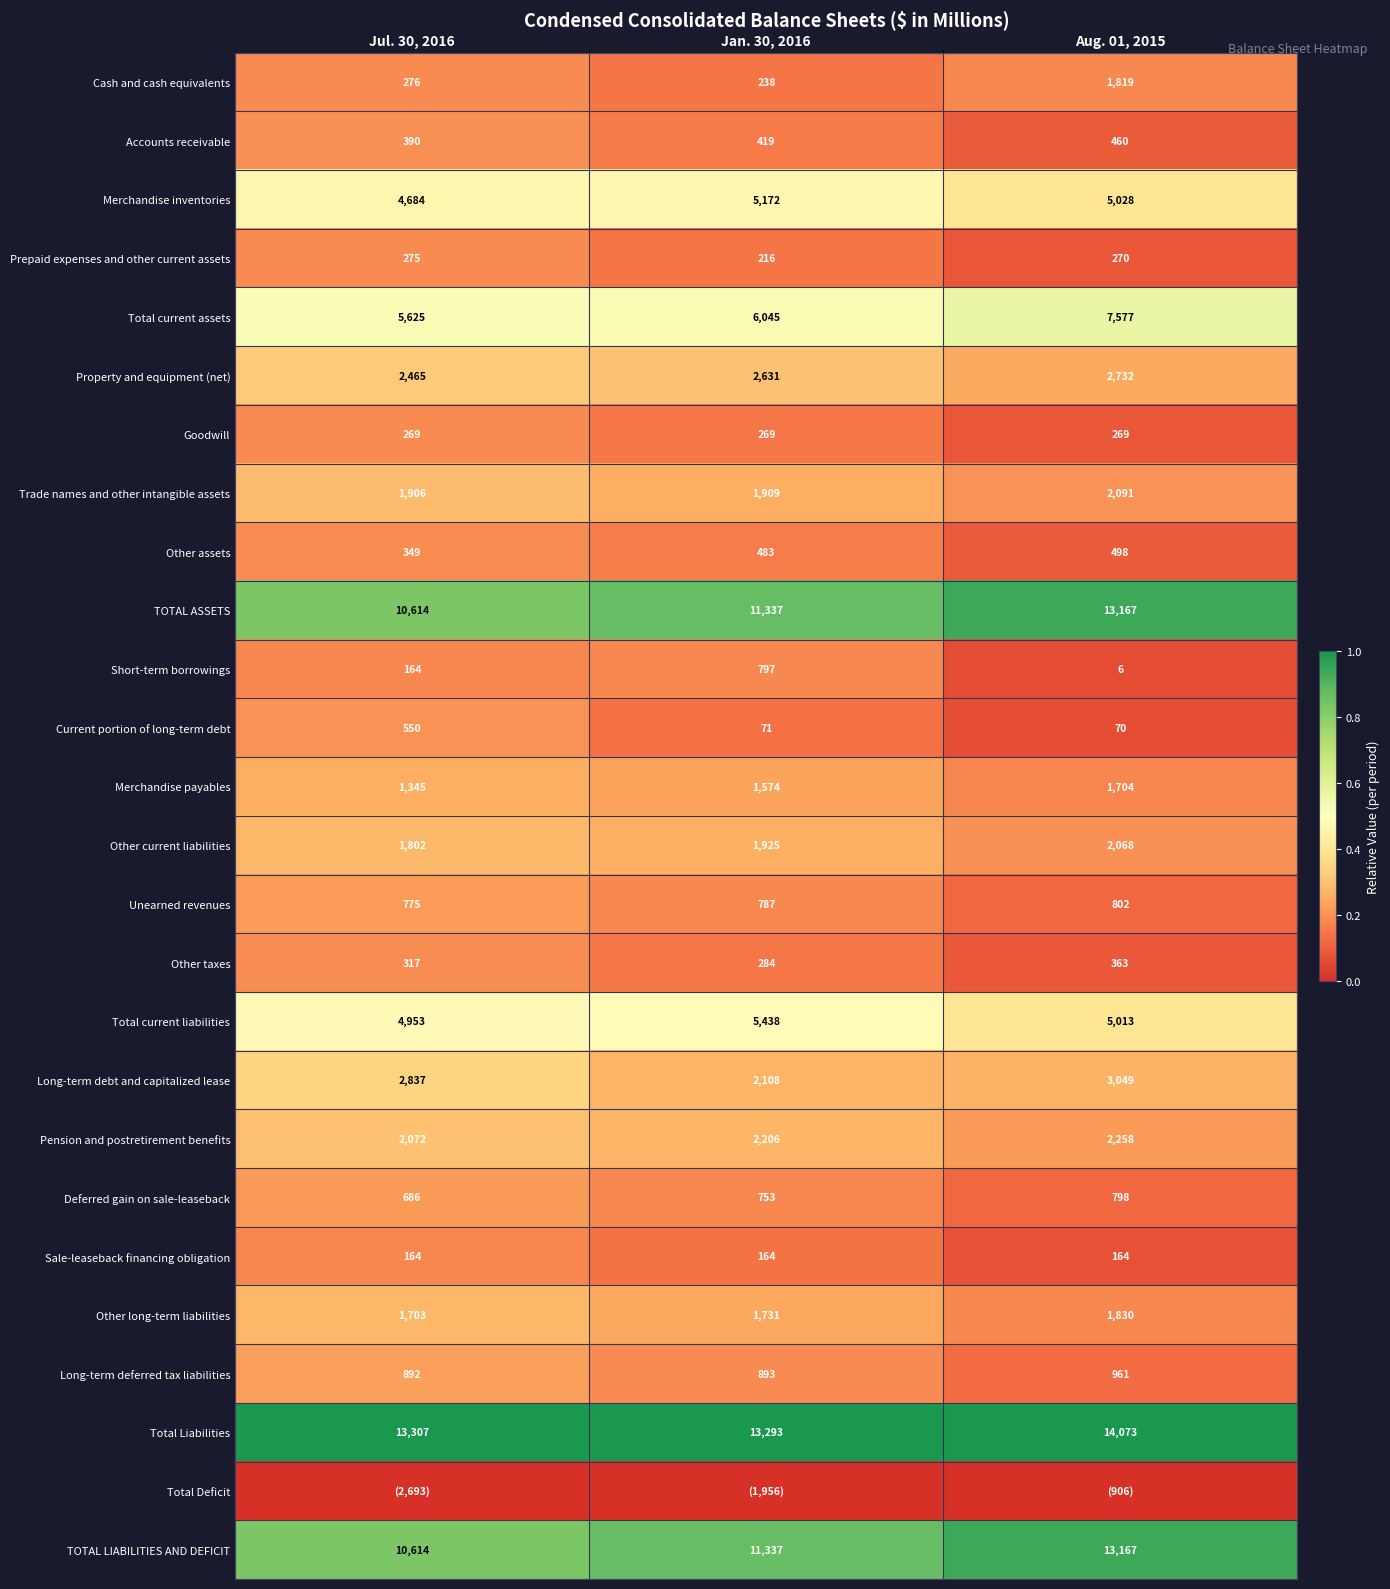

List the labels in order of Cash and cash equivalents value, largest first.

Aug. 01, 2015, Jul. 30, 2016, Jan. 30, 2016